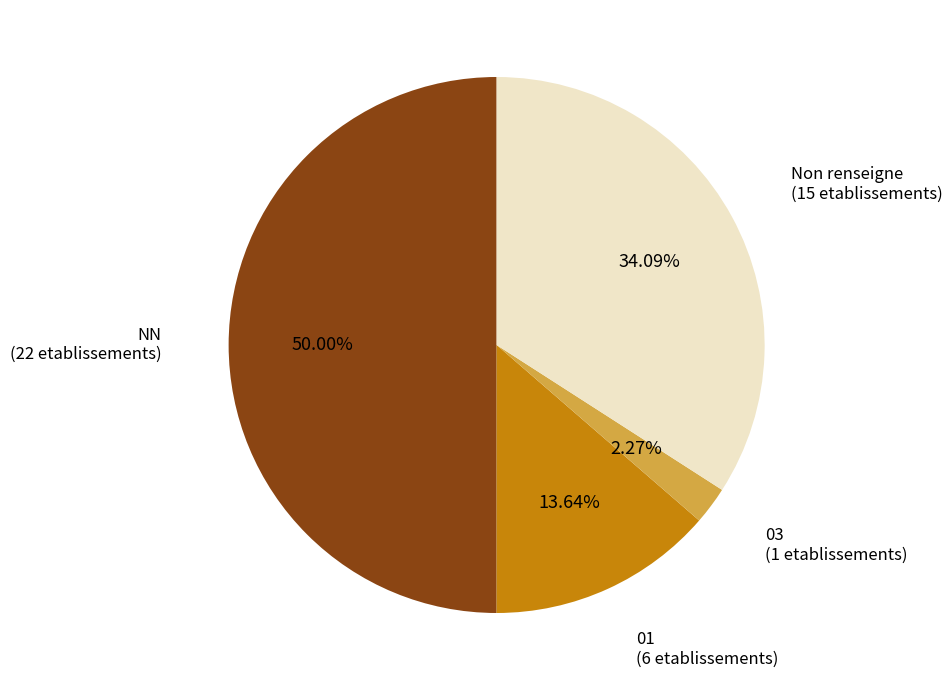

Is 01 (6 etablissements) the majority of the pie?

No